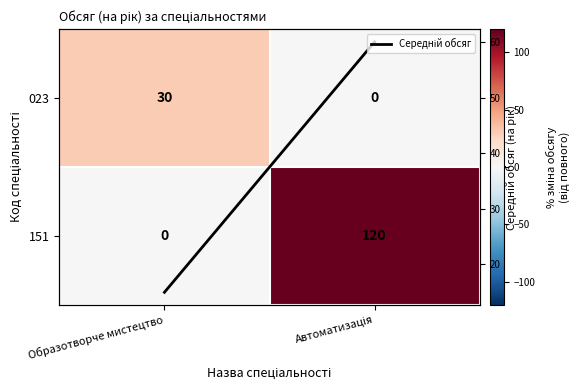

What is the greatest value displayed?

120